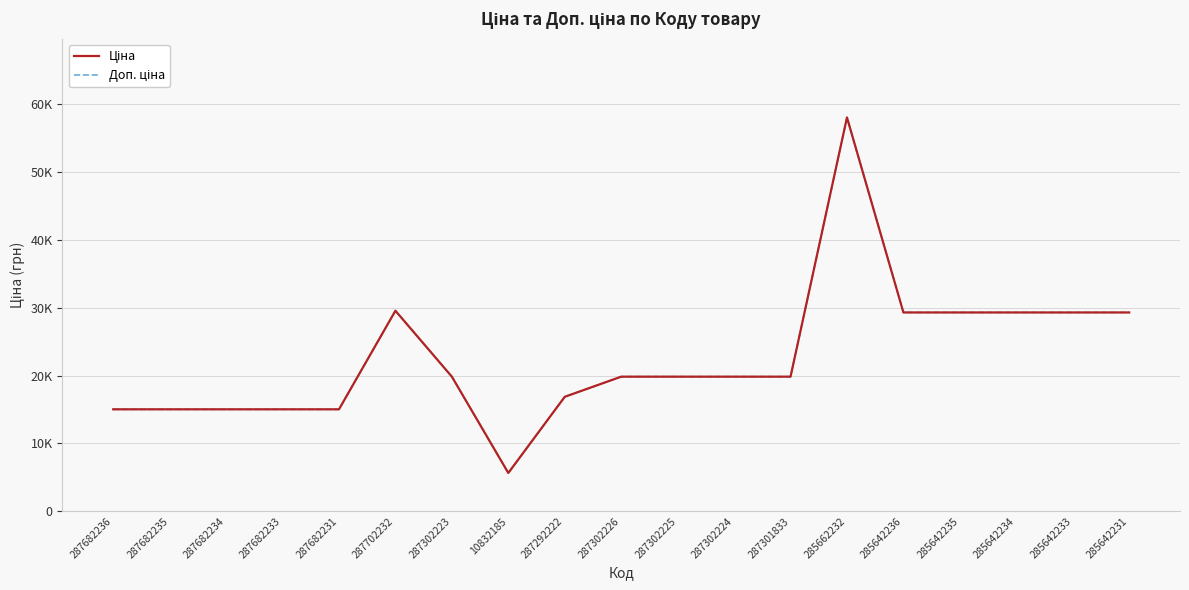

Does the chart display data point markers on the line(s)?

No